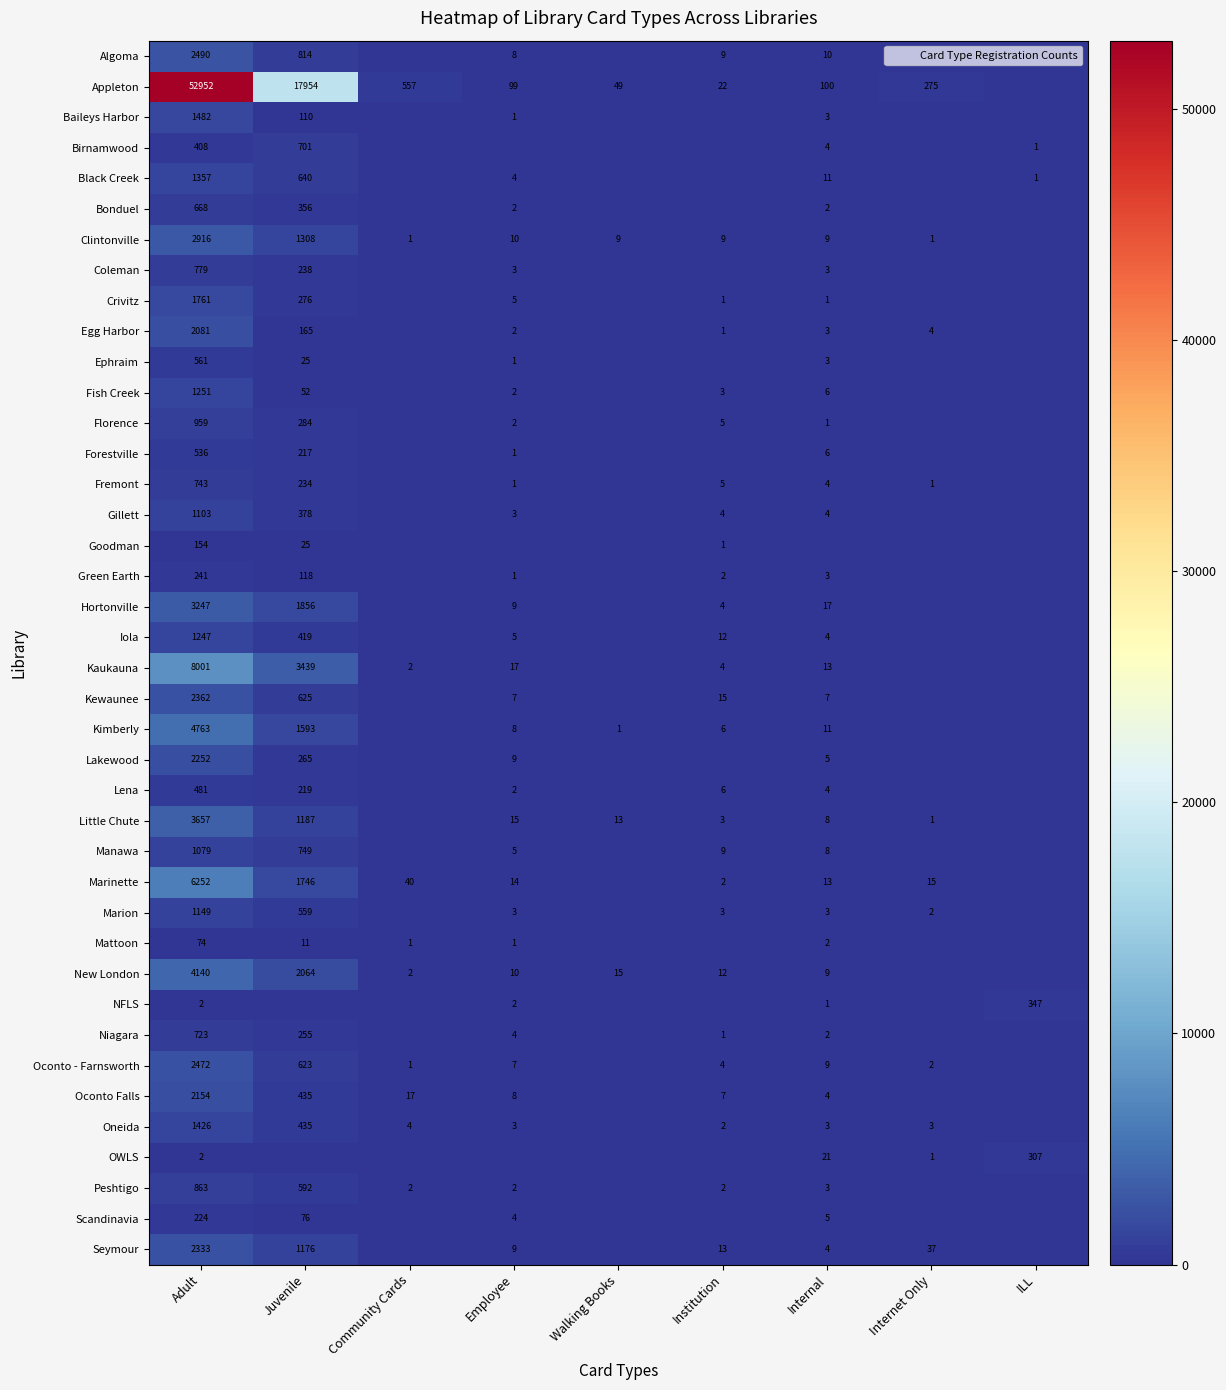

The Fish Creek series shows 2 at Employee. True or false?

True